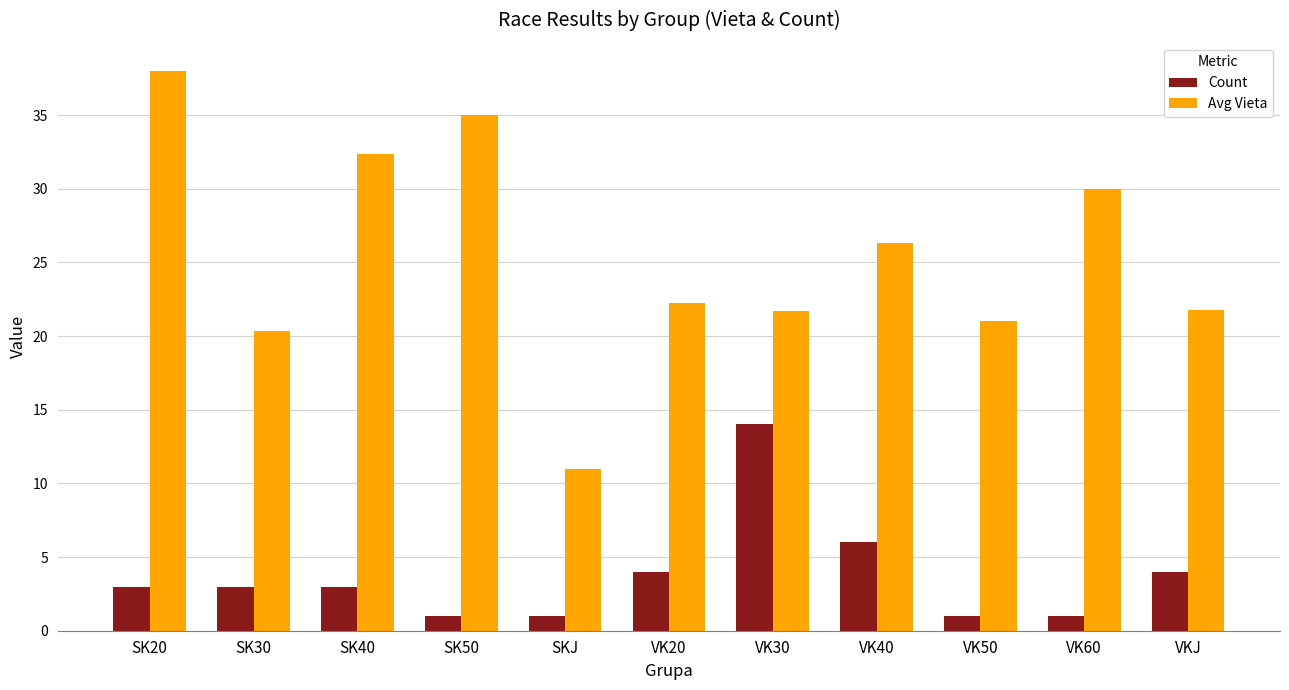

What value does the Count series have at VK50?

1.0